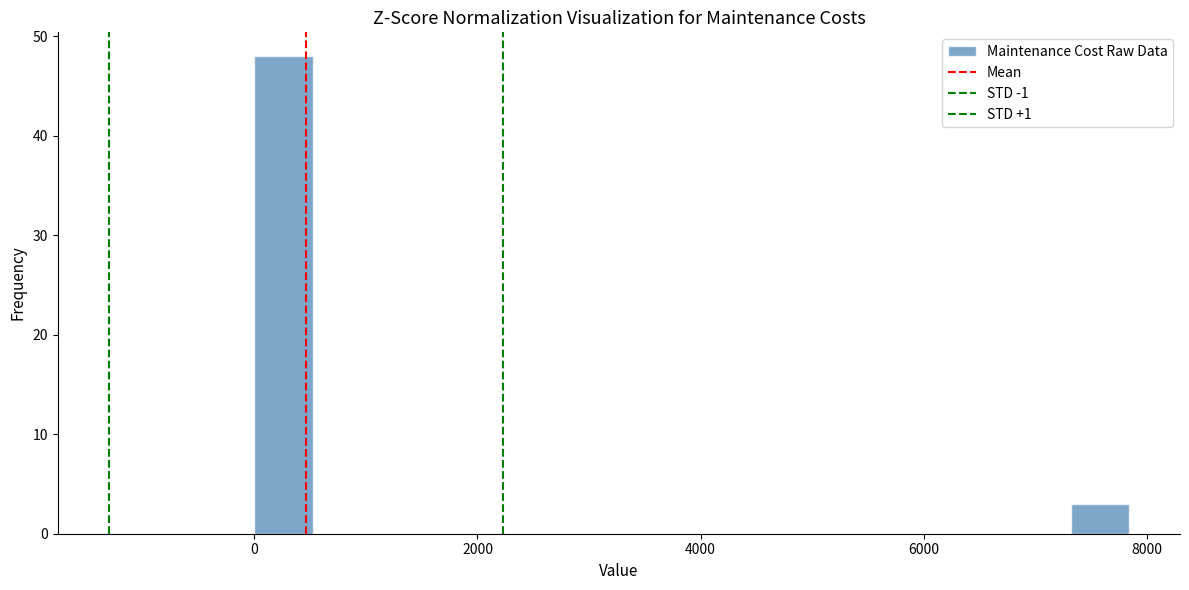

Around what value on the x-axis is the tallest bar? Give the approximate position of its centre, as read against the axis.

200